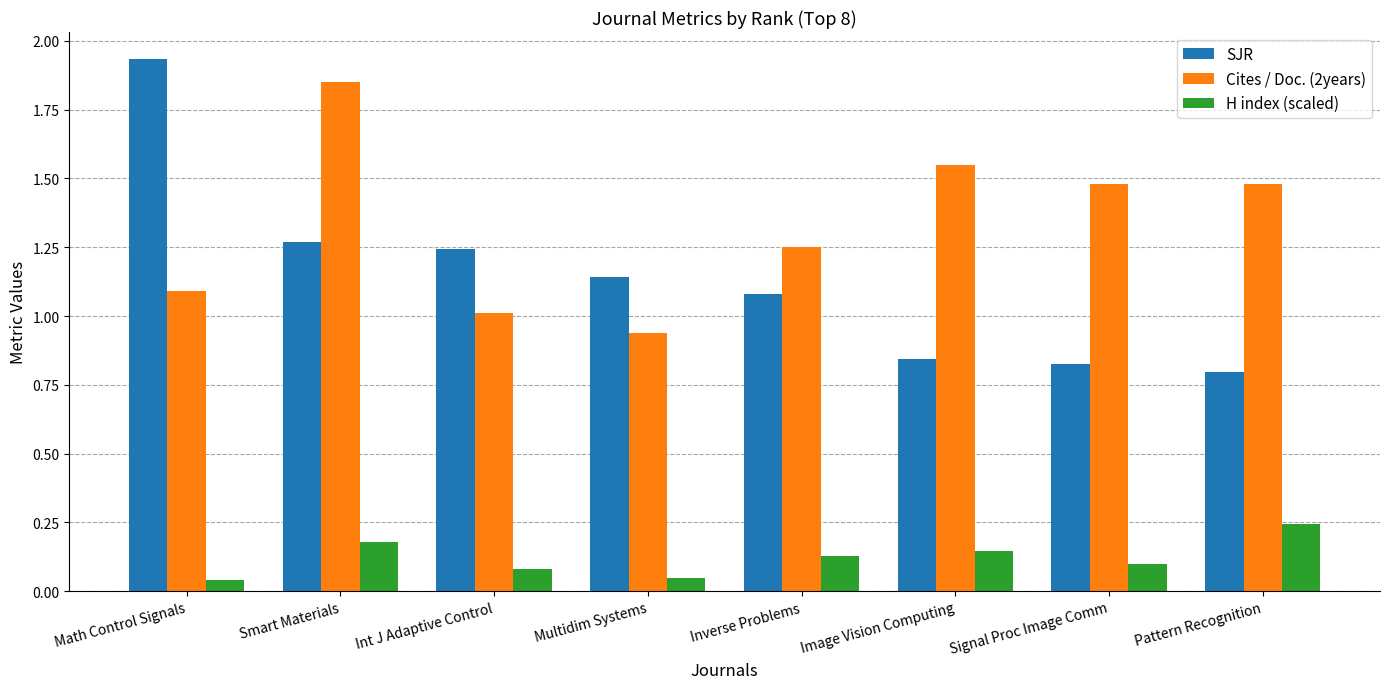

What are all the series names shown in the legend?

SJR, Cites / Doc. (2years), H index (scaled)